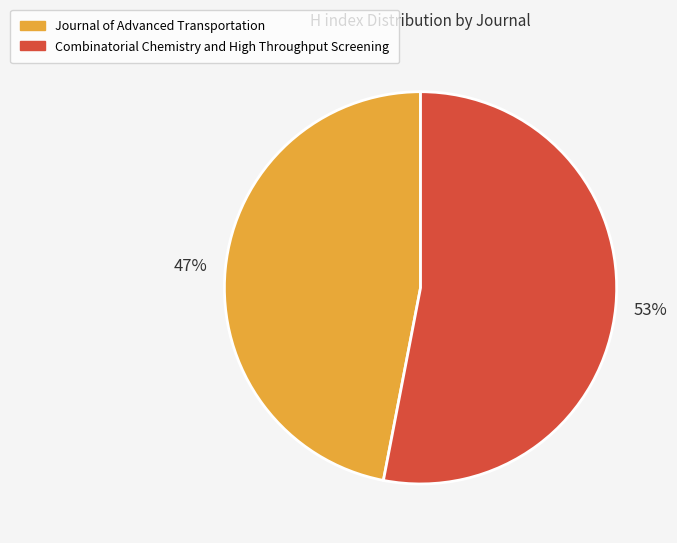

To the nearest percent, what is the average slice percentage?

50%